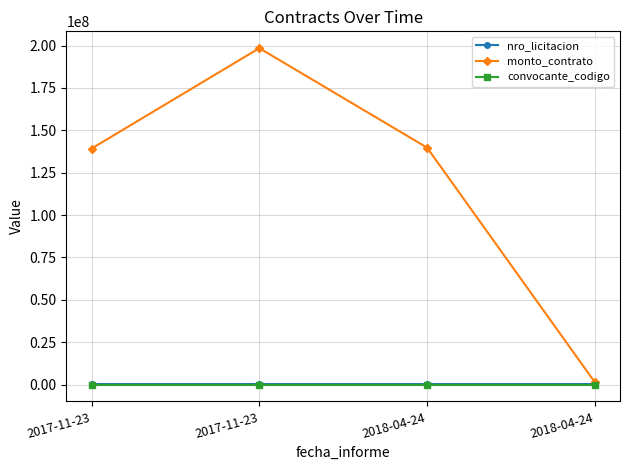

How many values in the nro_licitacion series are below 314556?

2